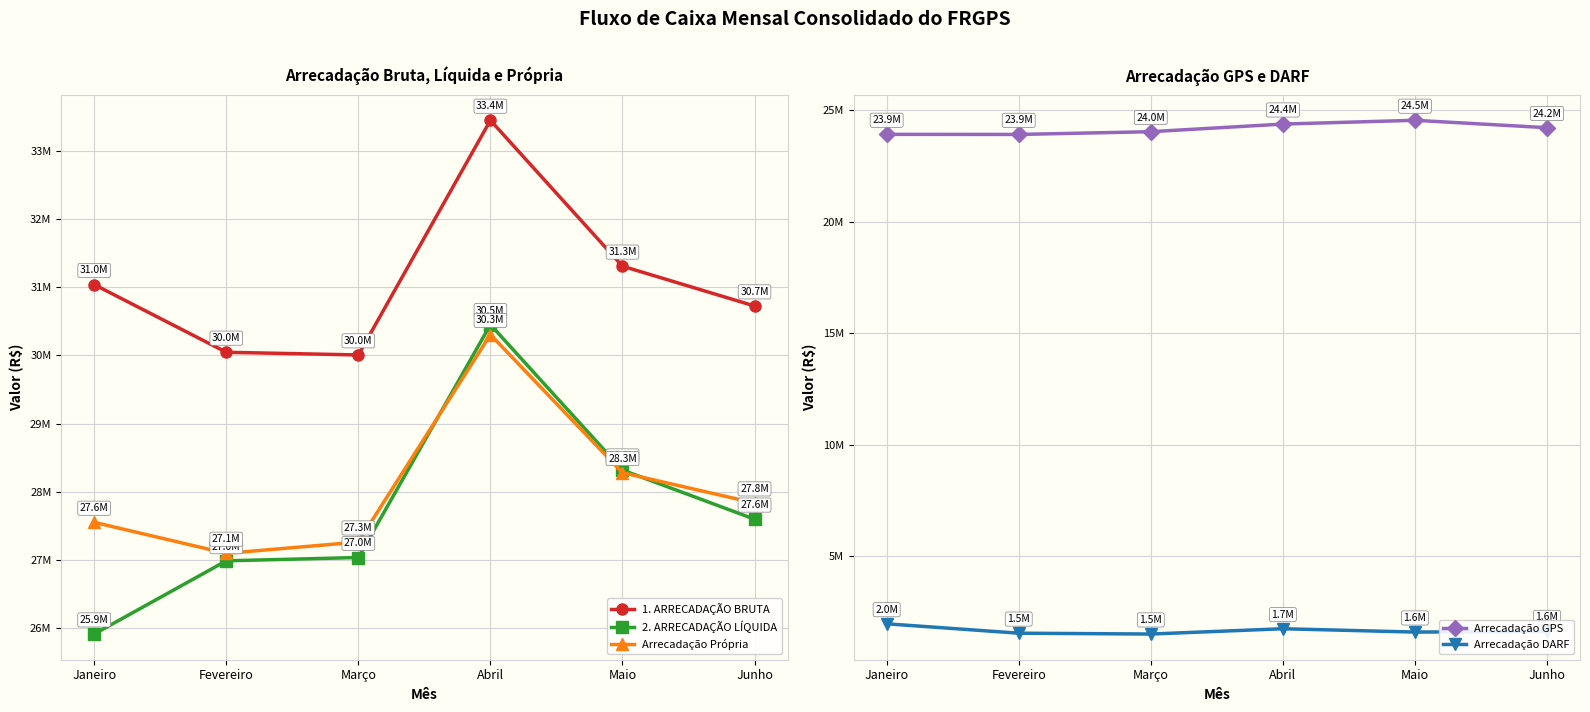

Which series changed the most between Fevereiro and Abril?

2. ARRECADAÇÃO LÍQUIDA